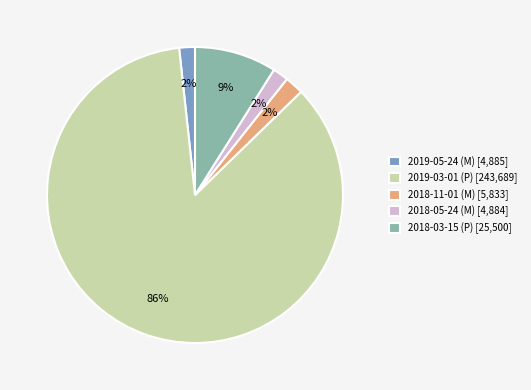

What percentage is the 2018-11-01 (M) slice, to the nearest percent?

2%